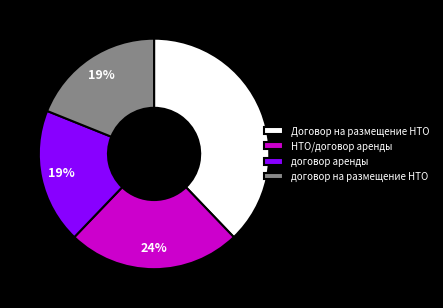

The договор аренды slice represents 9% of the pie. True or false?

False